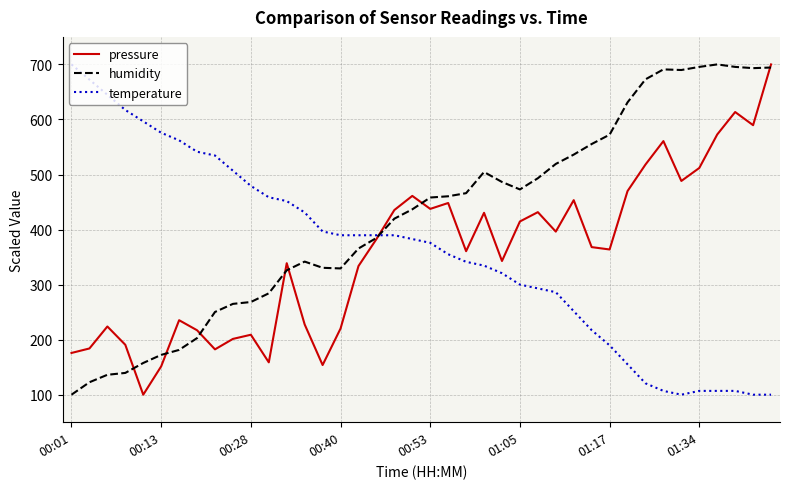

How many times do temperature and pressure cross each other?

1